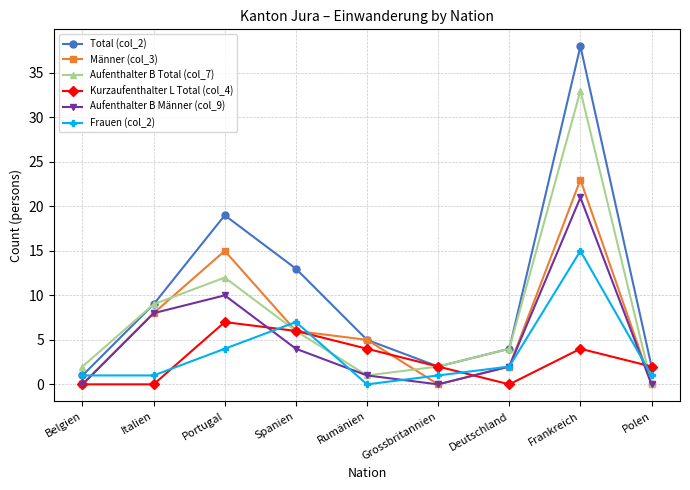

What is the greatest value displayed?

38